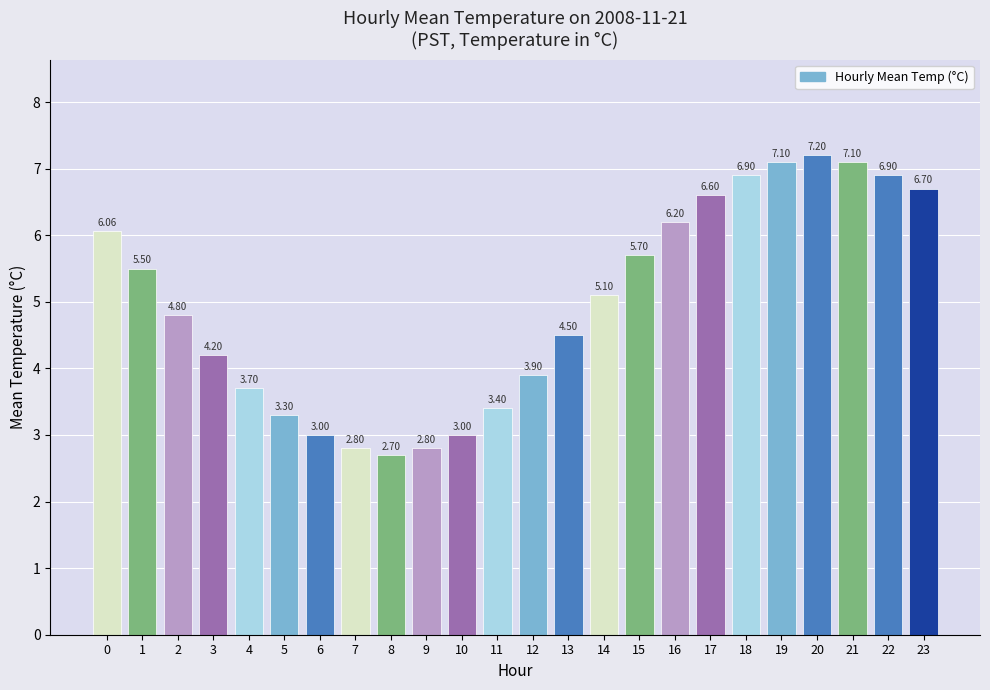

Between 18 and 2, which is larger?

18